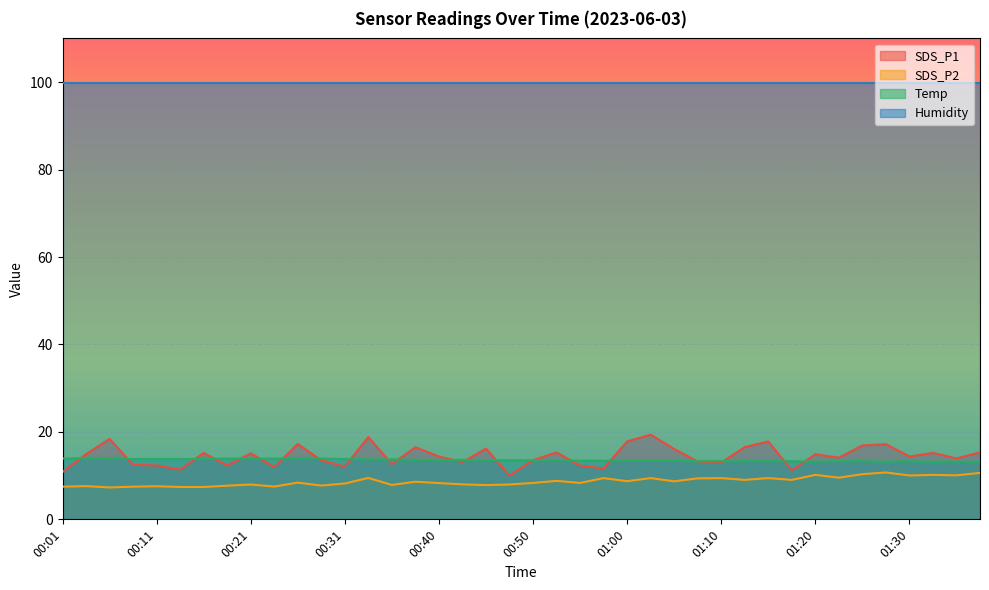

What is the value of the SDS_P1 point at the 30th from the left?

16.5